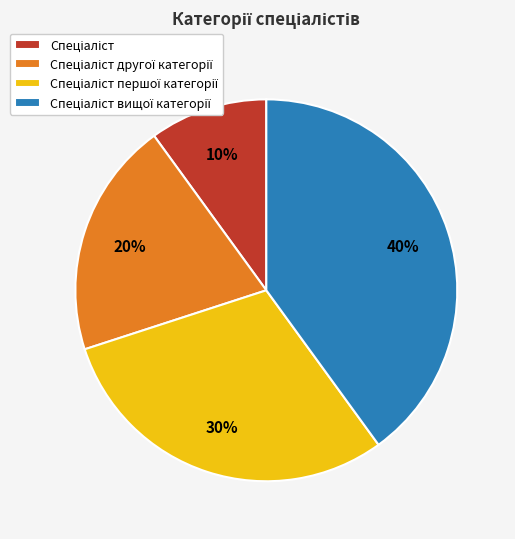

Does any single category account for the majority?

No